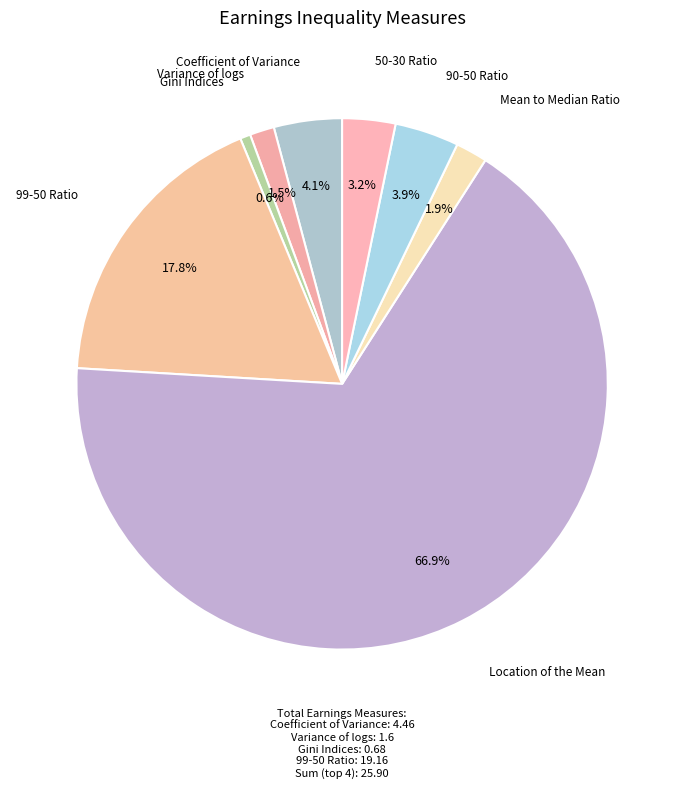

Count the number of slices in the pie.

8